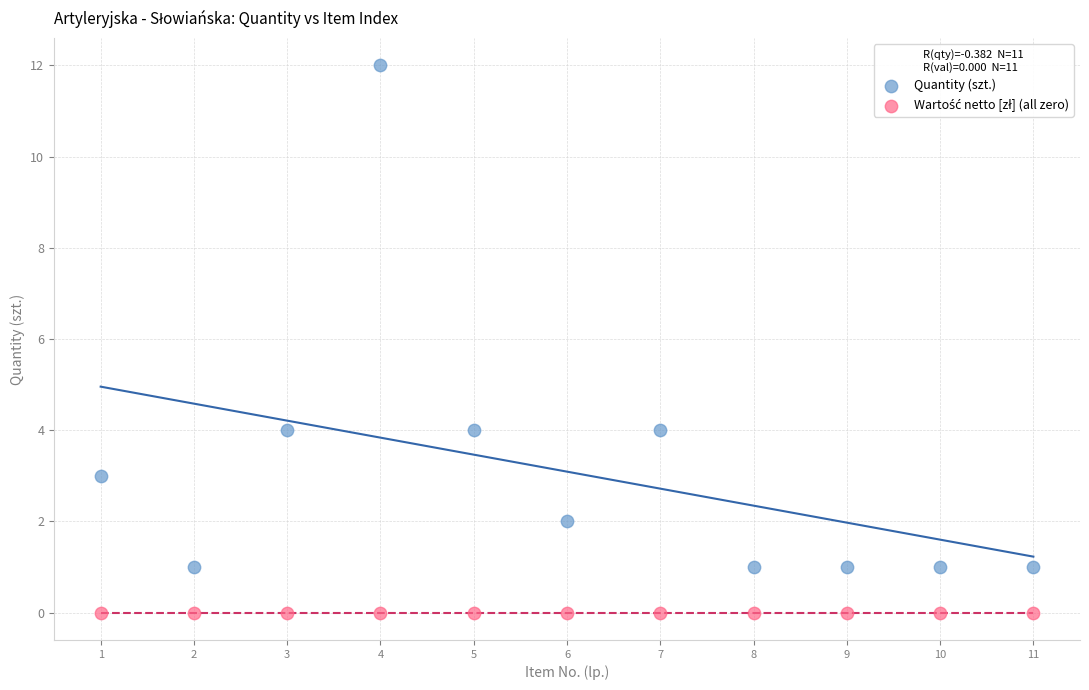

Which series contains the highest Y value?

Quantity (szt.)